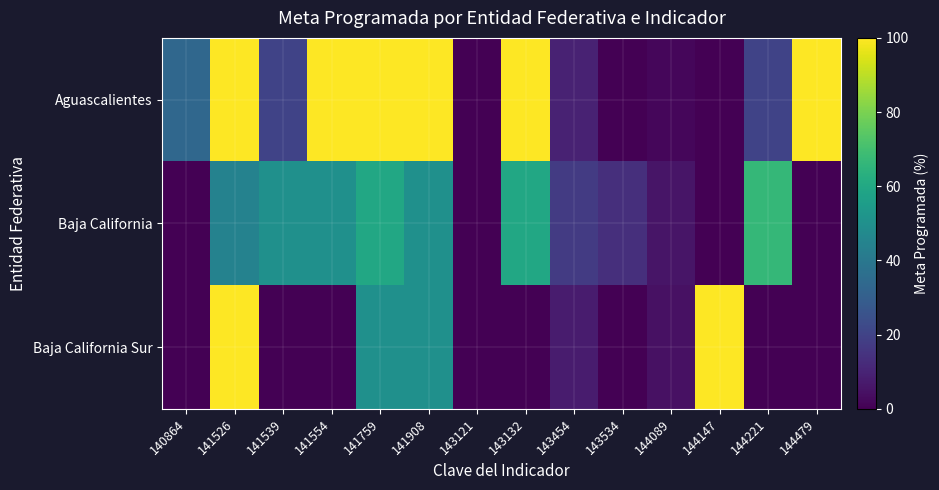

Which series has the largest range (max minus min)?

Aguascalientes